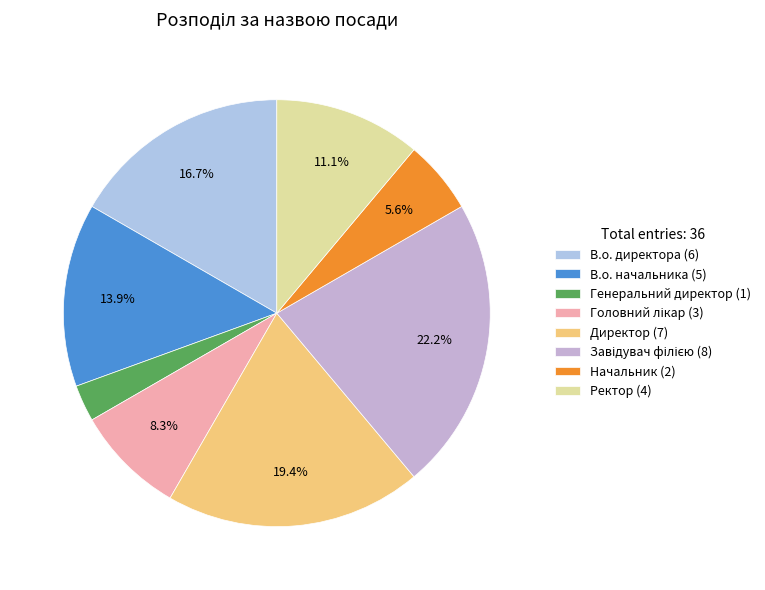

Rank the categories by value from lowest to highest.

Генеральний директор, Начальник, Головний лікар, Ректор, В.о. начальника, В.о. директора, Директор, Завідувач філією